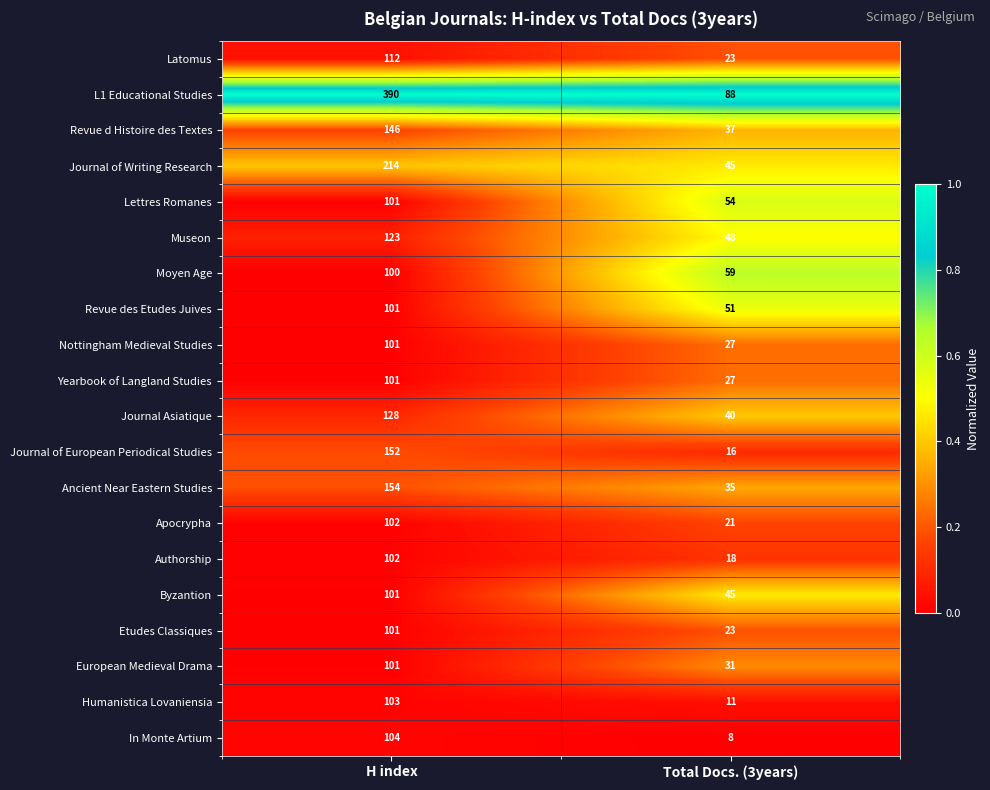

The value of Moyen Age at H index is 100. True or false?

True